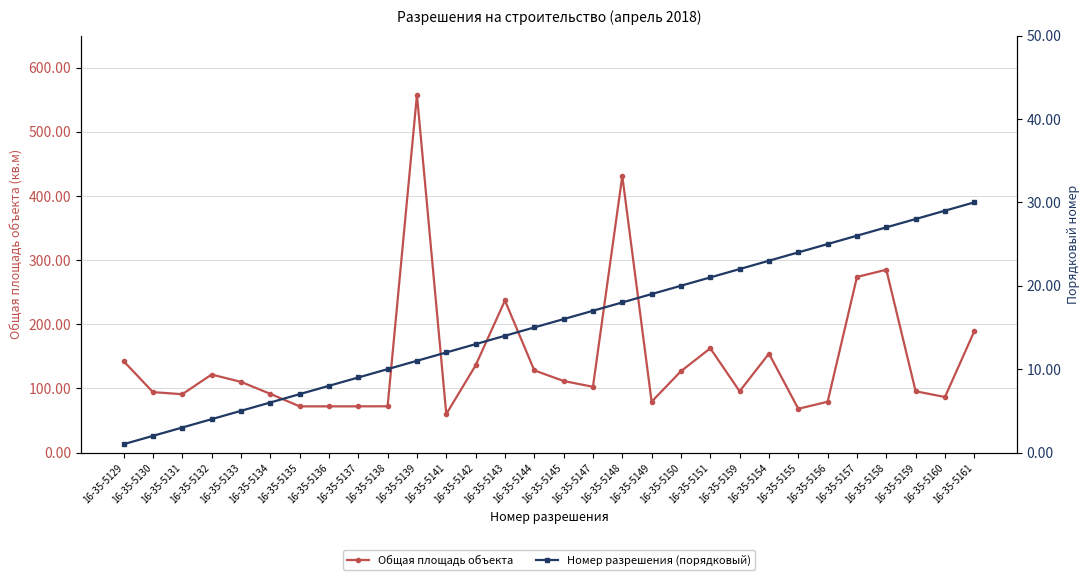

Which series has the largest total across all categories?

Общая площадь объекта